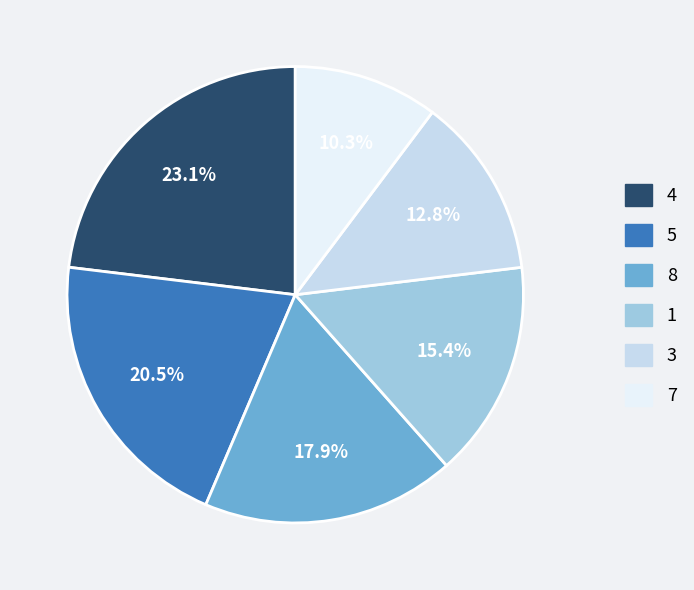

Does any single category account for the majority?

No